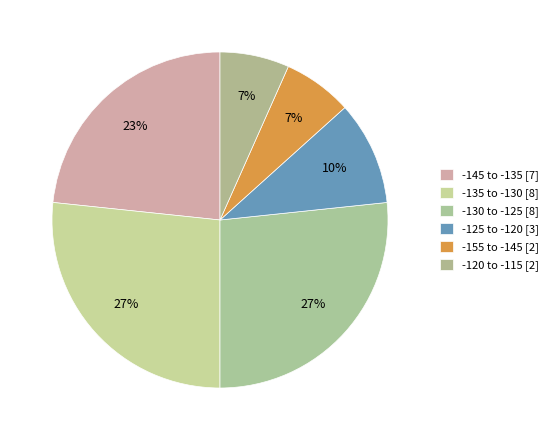

How many slices are in this pie chart?

6